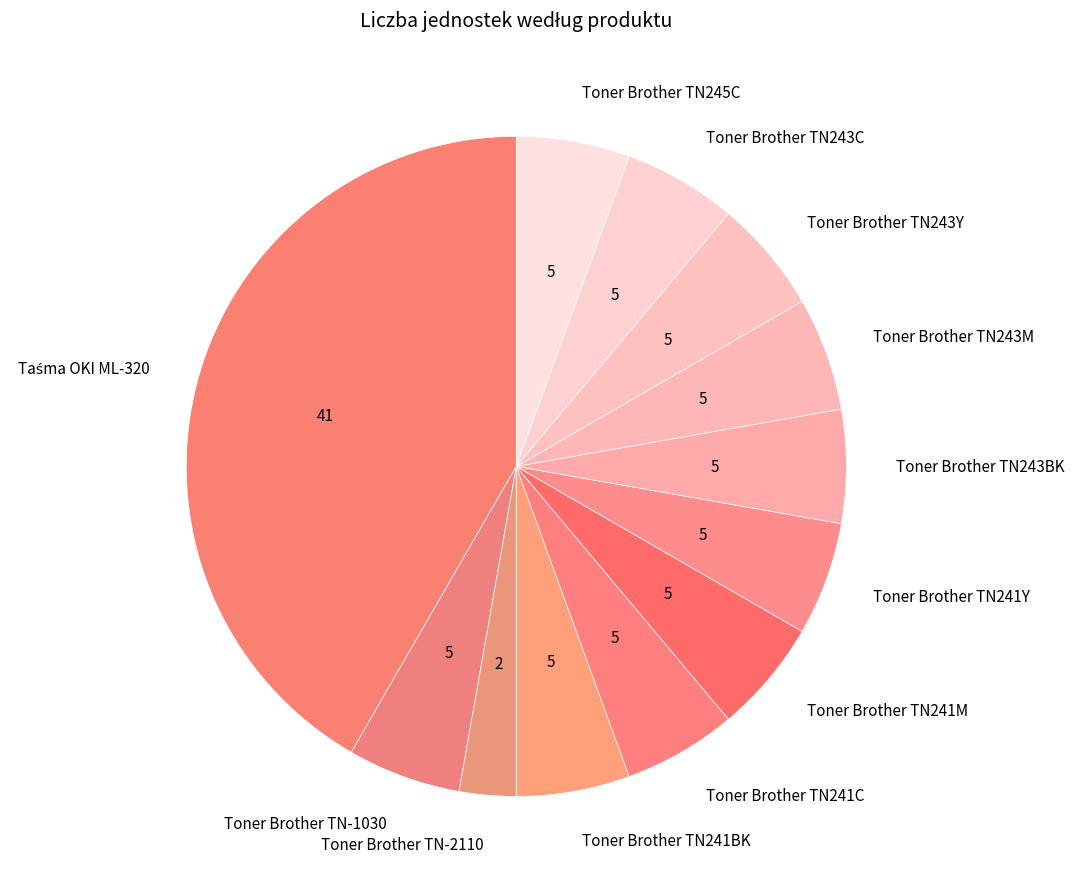

Which slice is the smallest?

Toner Brother TN-2110